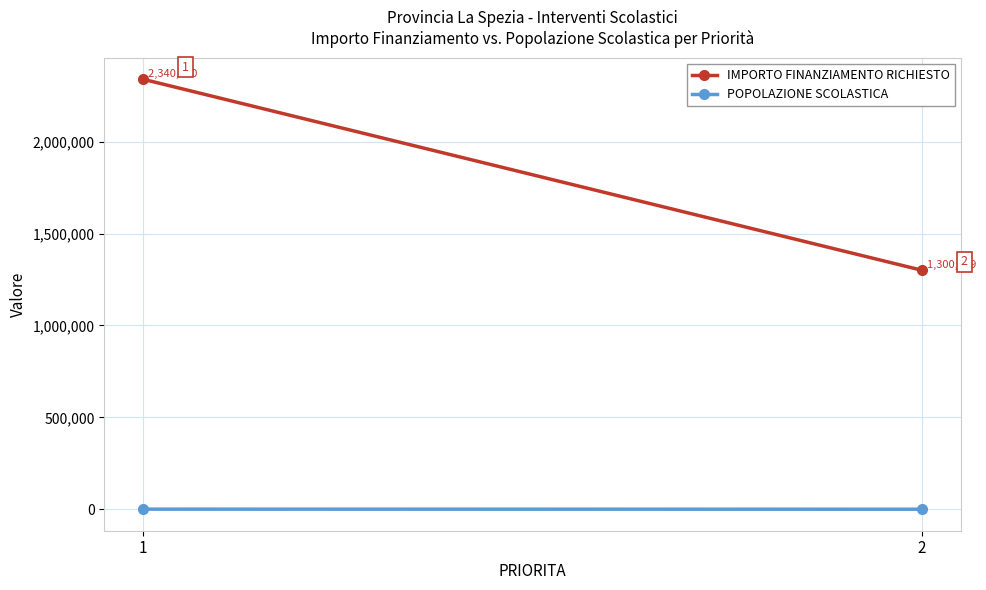

What is the difference between the maximum and minimum values in the POPOLAZIONE SCOLASTICA series?

450.0